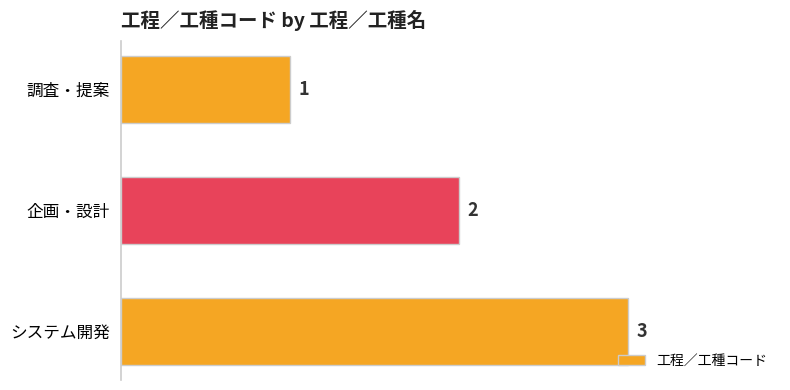

What is the label of the 3rd bar from the bottom?

調査・提案